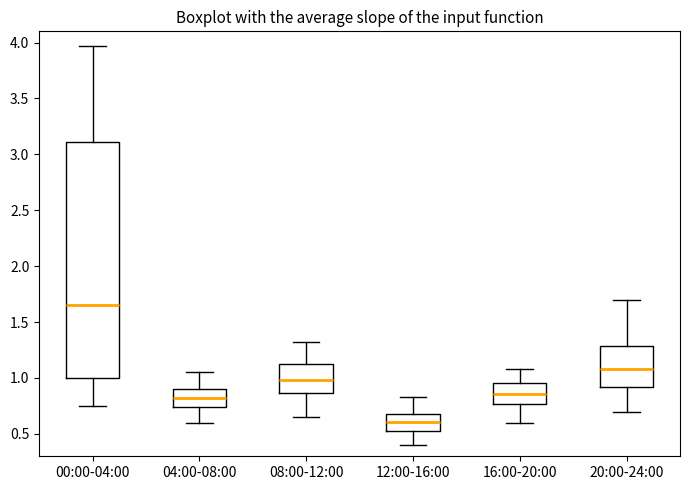

Where does the median line of the box for 16:00-20:00 sit on the y-axis? The values are not printed on the chart, so give them approximately, as read against the axis.

0.85